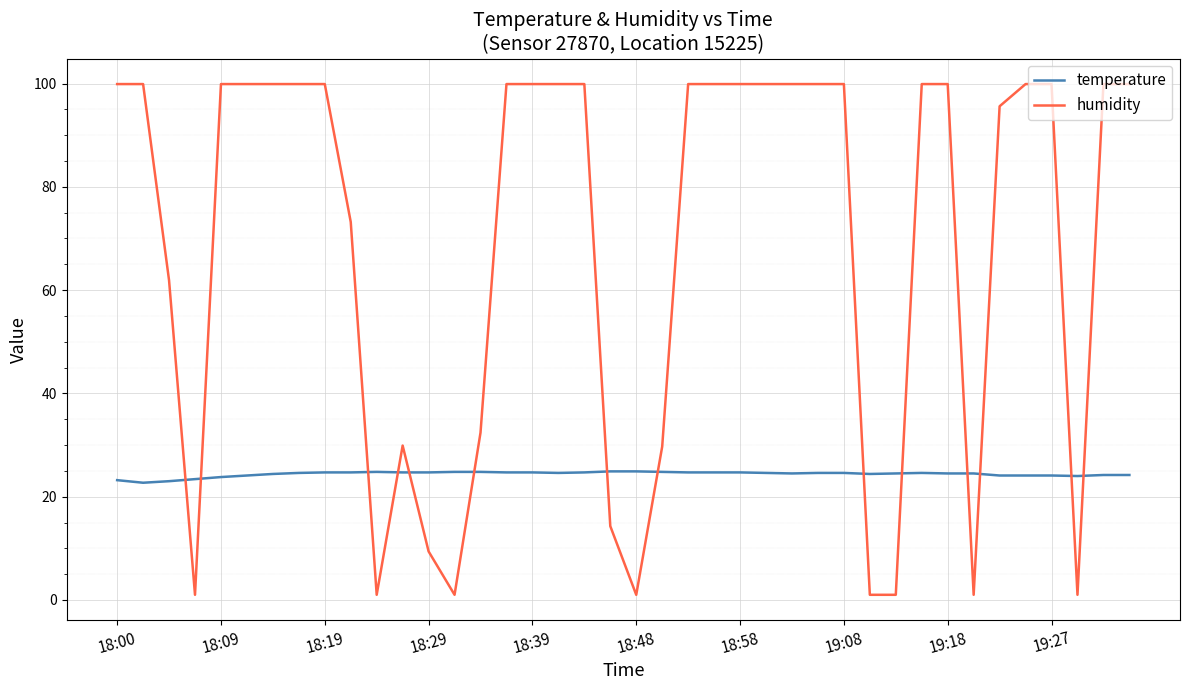

Rank the series by their average value, from highest to lowest.

humidity, temperature